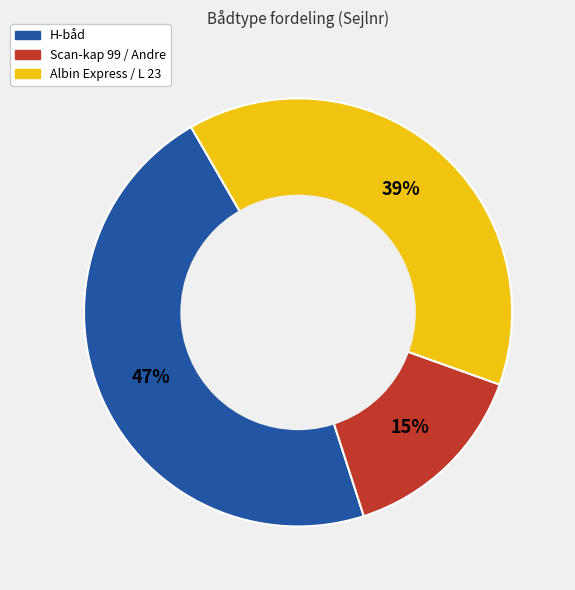

How many slices are in this pie chart?

3